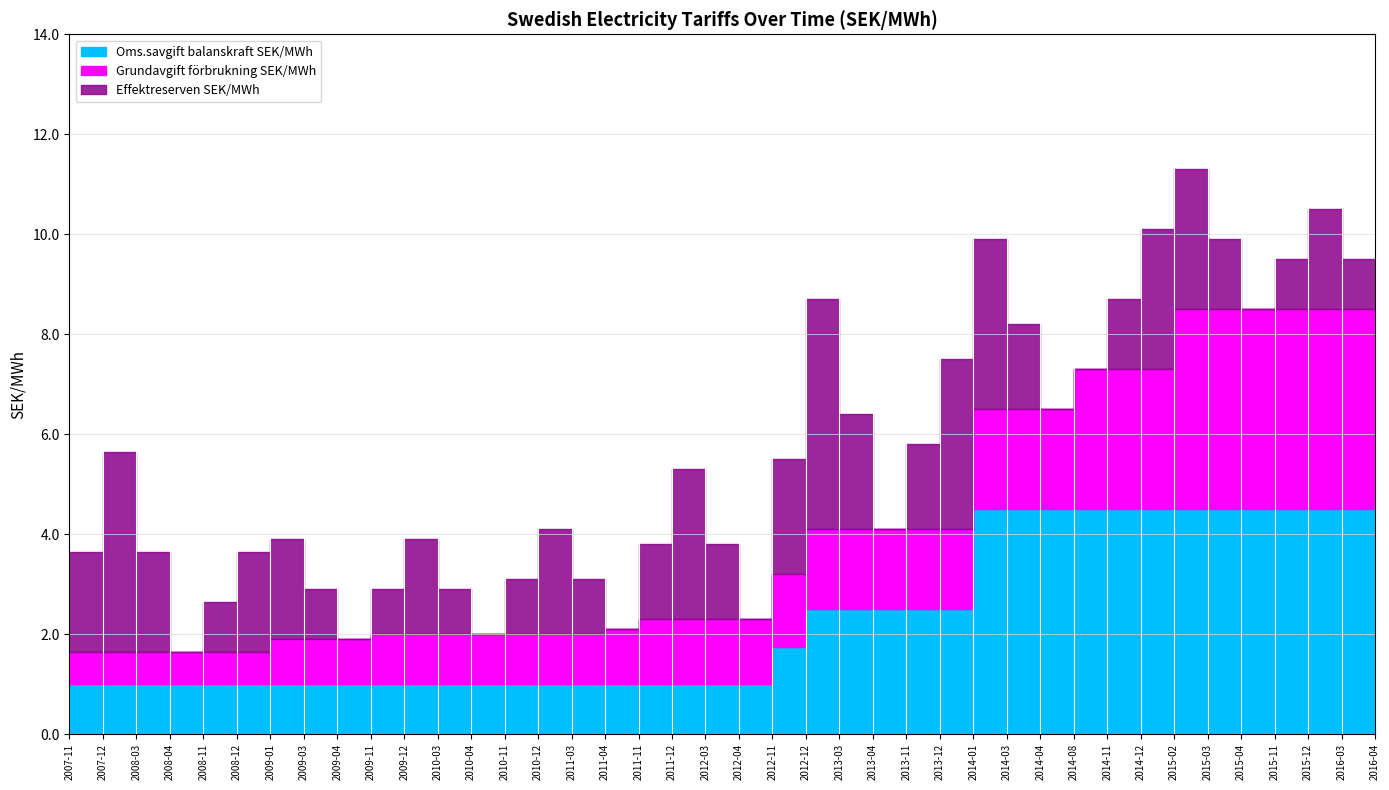

True or false: Oms.savgift balanskraft SEK/MWh has more than 1 points higher than both neighbors.

False